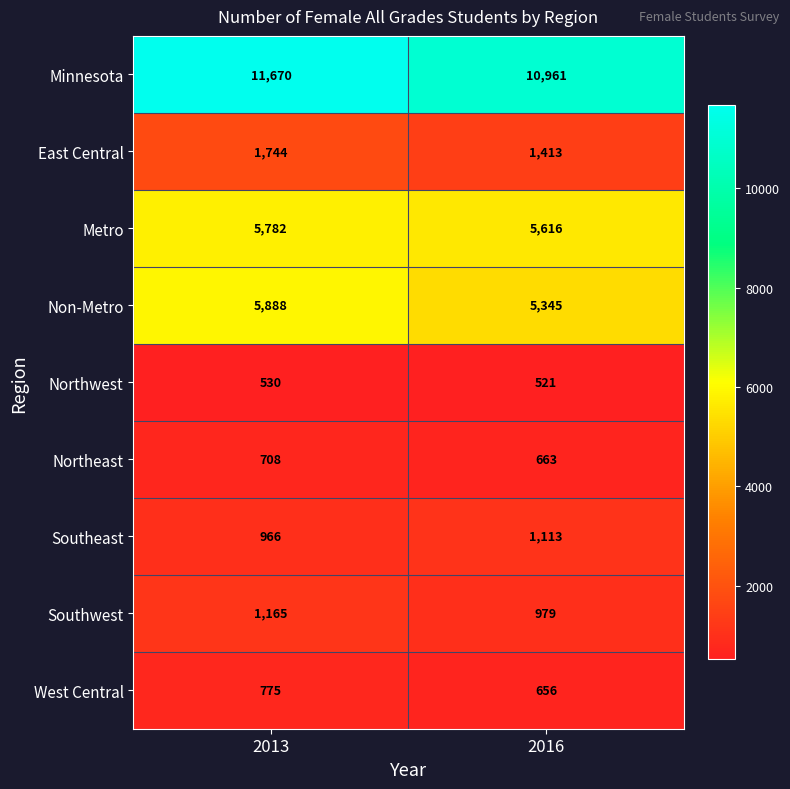

What value does the Northeast series have at 2013, to the nearest 10?

710